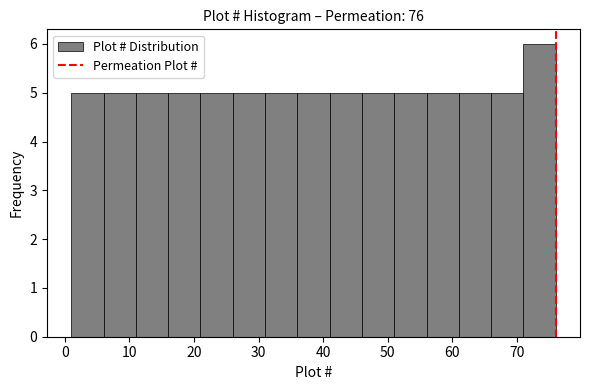

Reading left to right, list every bar in this chart as the range it spans on the x-axis followed by its height. The values are not printed on the chart, so give them approximately, as read against the axis.

1 to 6: 5
6 to 11: 5
11 to 16: 5
16 to 21: 5
21 to 26: 5
26 to 31: 5
31 to 36: 5
36 to 41: 5
41 to 46: 5
46 to 51: 5
51 to 56: 5
56 to 61: 5
61 to 66: 5
66 to 71: 5
71 to 76: 6